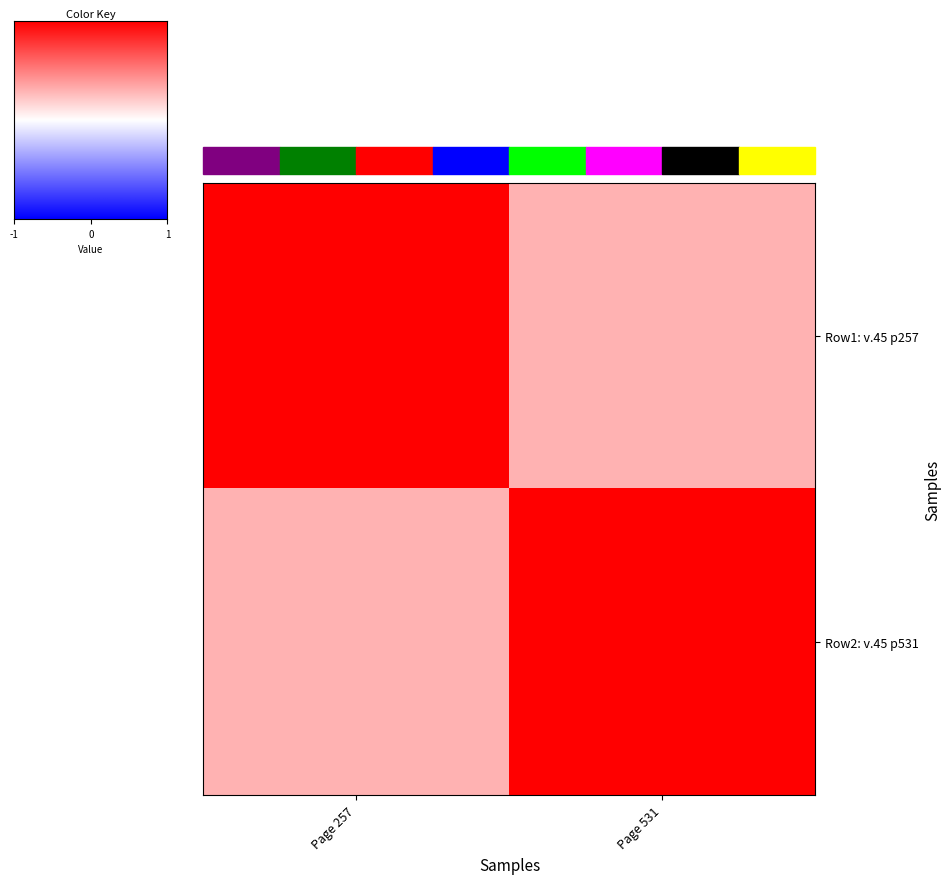

How many series are shown in this chart?

2